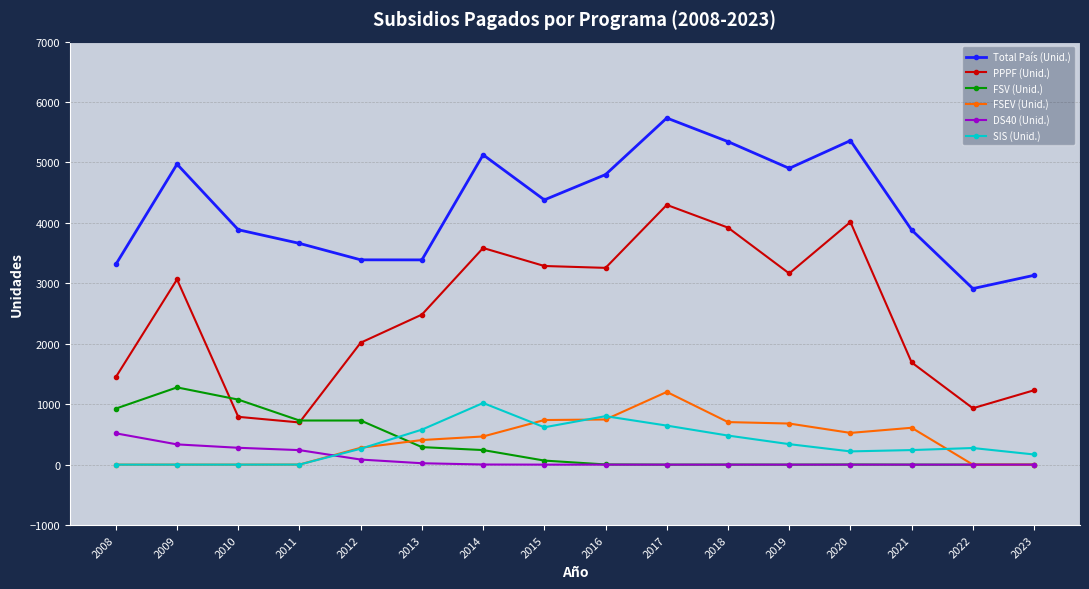

What is the minimum value for Total País (Unid.)?

2913